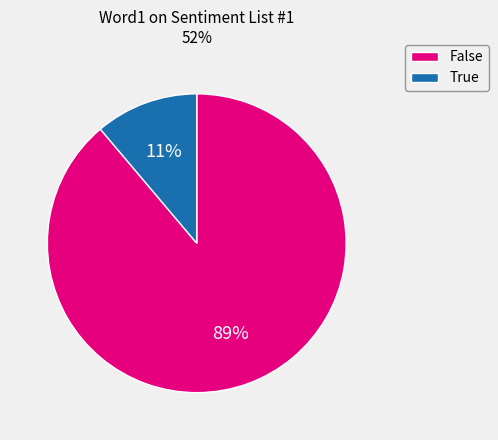

To the nearest percent, what is the difference between the largest and smallest slice percentages?

78%